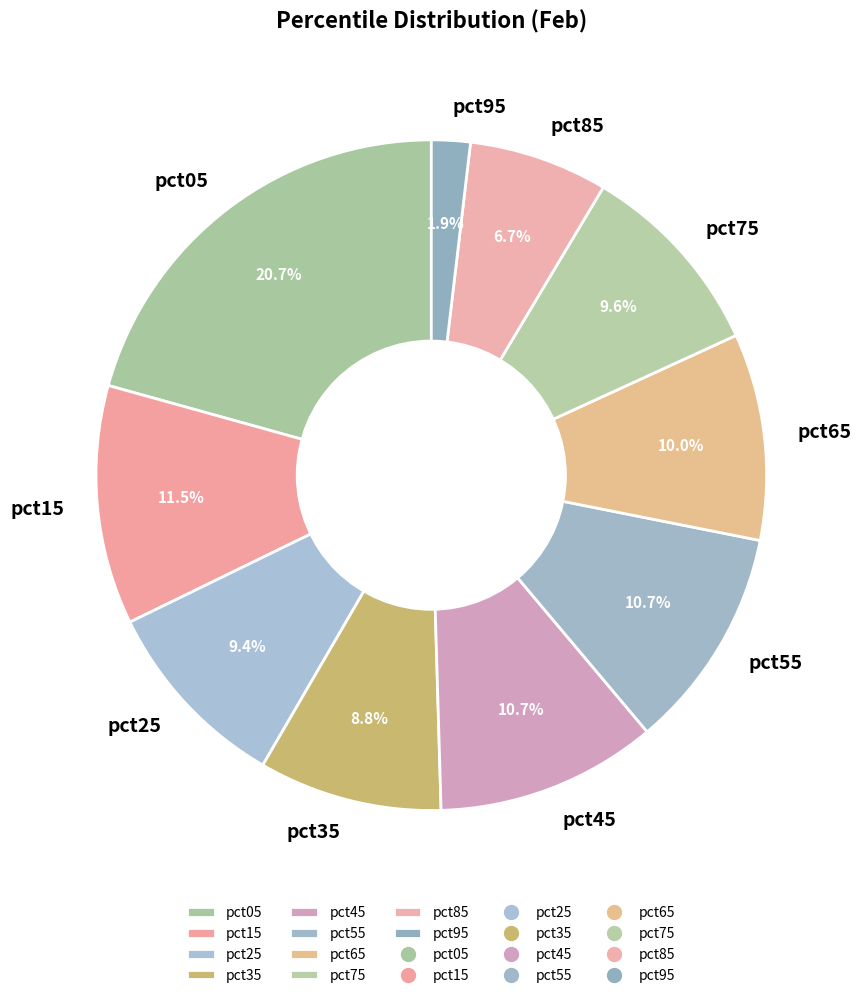

What percentage do pct35 and pct25 together represent?

18.2%